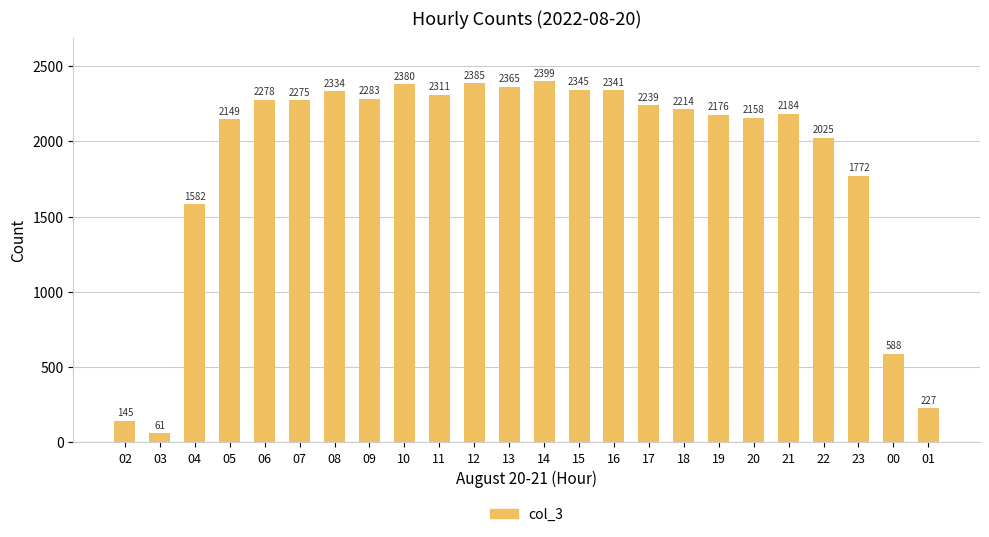

What is the difference between the values at 21 and 23?

412